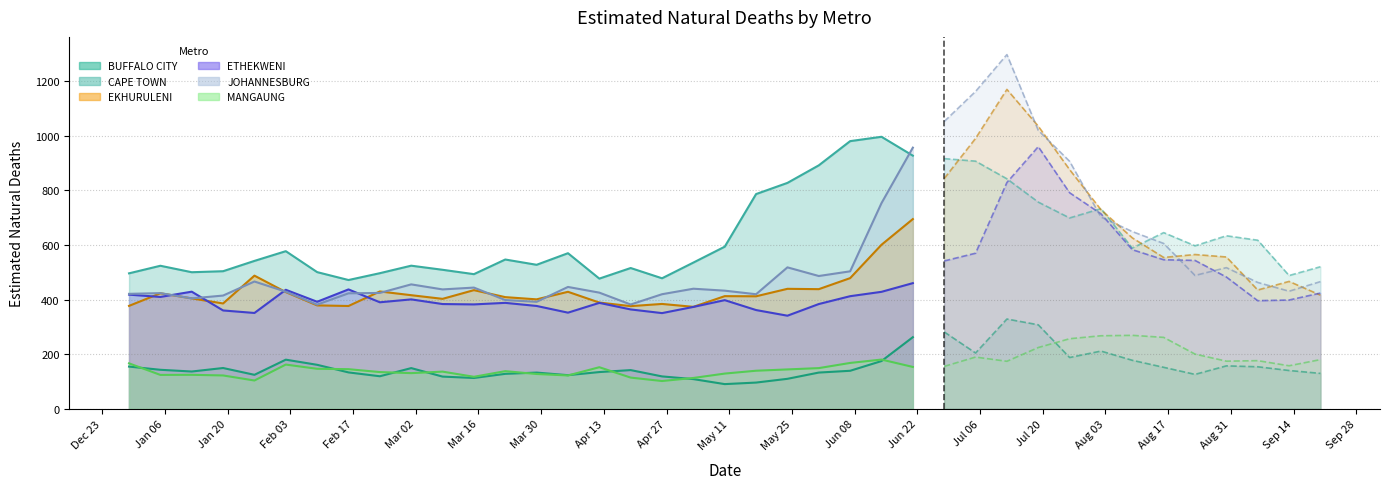

The value of CAPE TOWN at 33 is 1159.6. True or false?

False